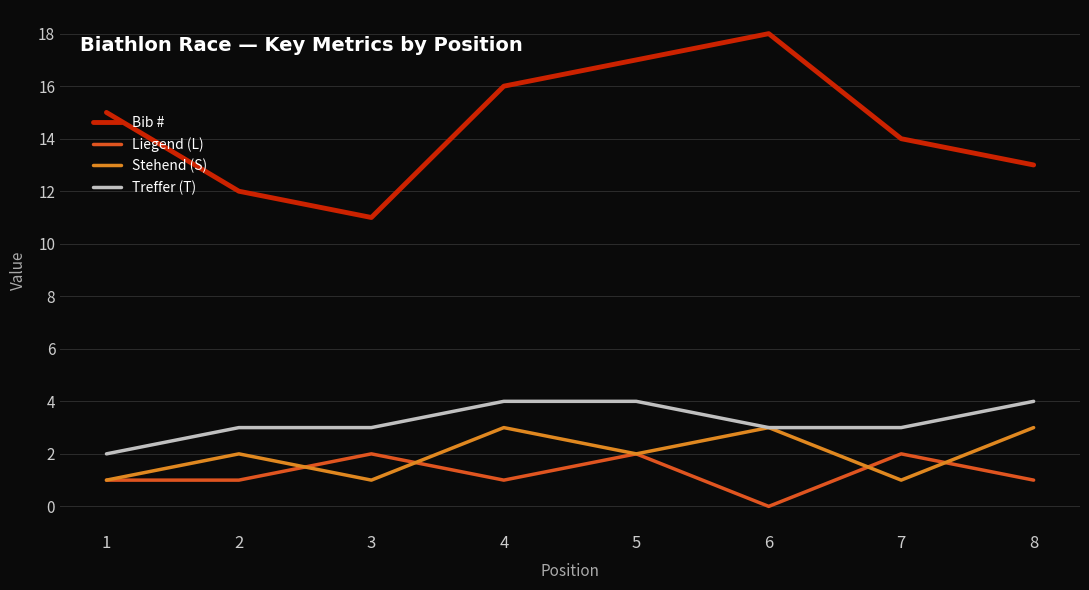

Which series has the largest total across all categories?

Bib #